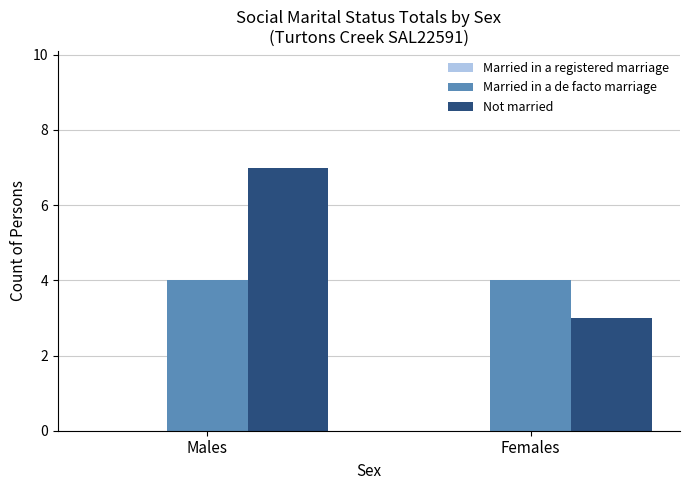

What is the minimum value for Not married?

3